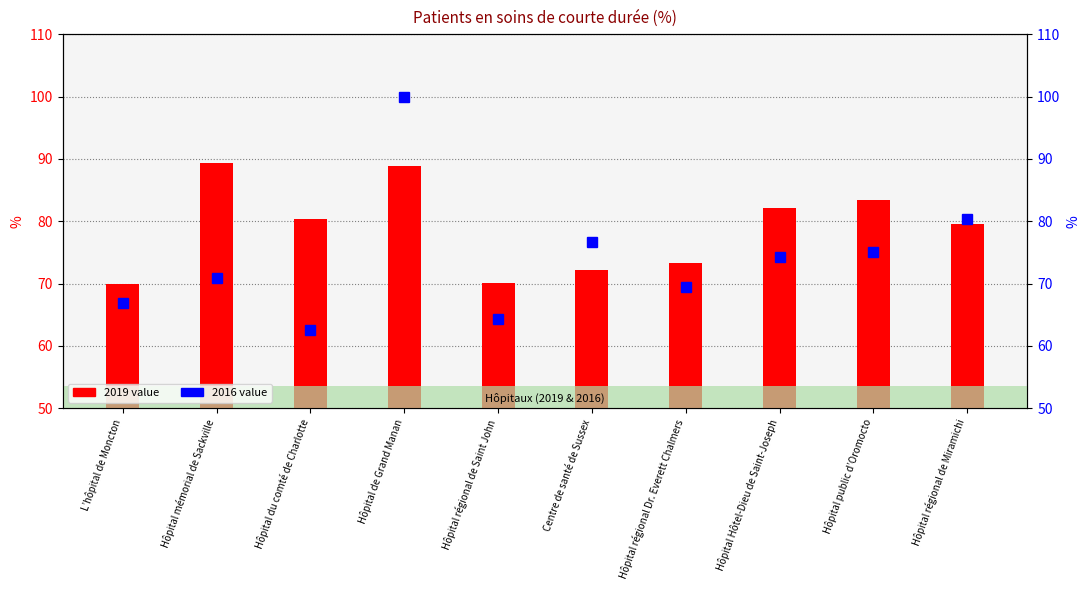

What is the sum of the 2016 values at Centre de santé de Sussex and Hôpital du comté de Charlotte?

139.2